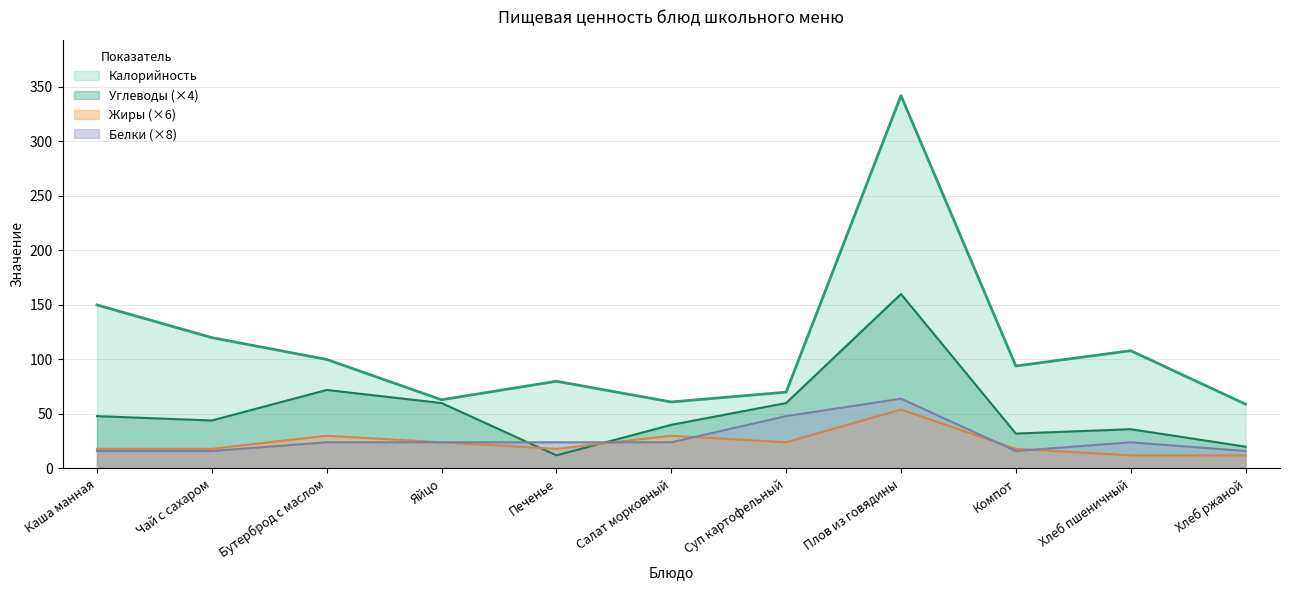

Reading right to left, transcribe all the data shown in this chart.

Калорийность: Хлеб ржаной=59	Хлеб пшеничный=108	Компот=94	Плов из говядины=342	Суп картофельный=70	Салат морковный=61	Печенье=80	Яйцо=63	Бутерброд с маслом=100	Чай с сахаром=120	Каша манная=150
Белки: Хлеб ржаной=16	Хлеб пшеничный=24	Компот=16	Плов из говядины=64	Суп картофельный=48	Салат морковный=24	Печенье=24	Яйцо=24	Бутерброд с маслом=24	Чай с сахаром=16	Каша манная=16
Жиры: Хлеб ржаной=12	Хлеб пшеничный=12	Компот=18	Плов из говядины=54	Суп картофельный=24	Салат морковный=30	Печенье=18	Яйцо=24	Бутерброд с маслом=30	Чай с сахаром=18	Каша манная=18
Углеводы: Хлеб ржаной=20	Хлеб пшеничный=36	Компот=32	Плов из говядины=160	Суп картофельный=60	Салат морковный=40	Печенье=12	Яйцо=60	Бутерброд с маслом=72	Чай с сахаром=44	Каша манная=48